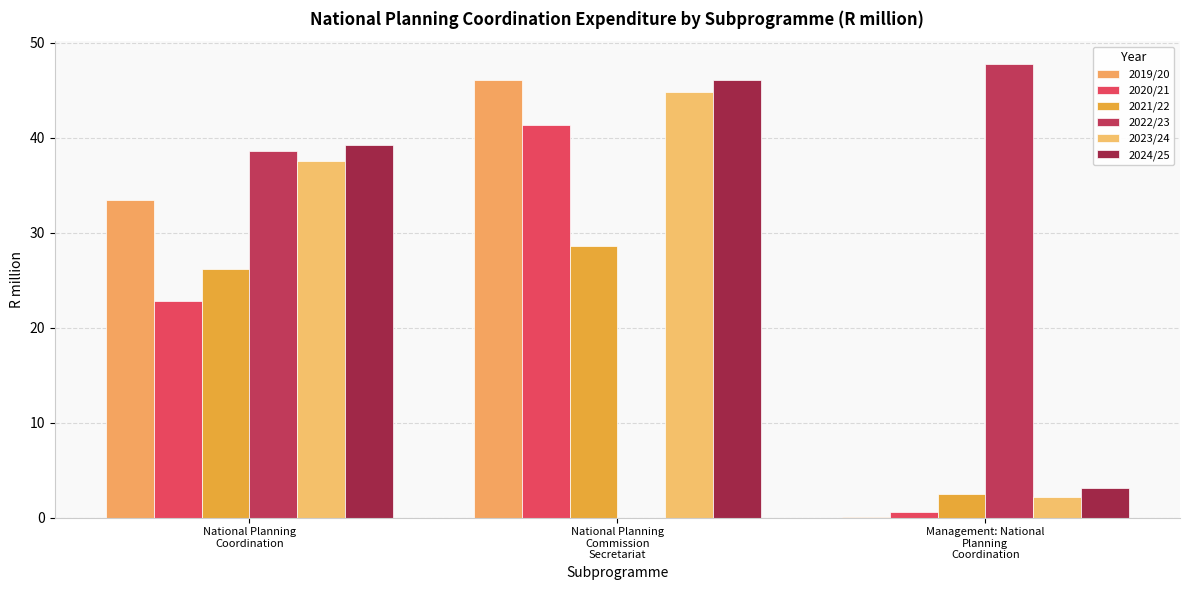

Is it true that 2020/21 equals 0.6 at Management: National
Planning
Coordination?

True